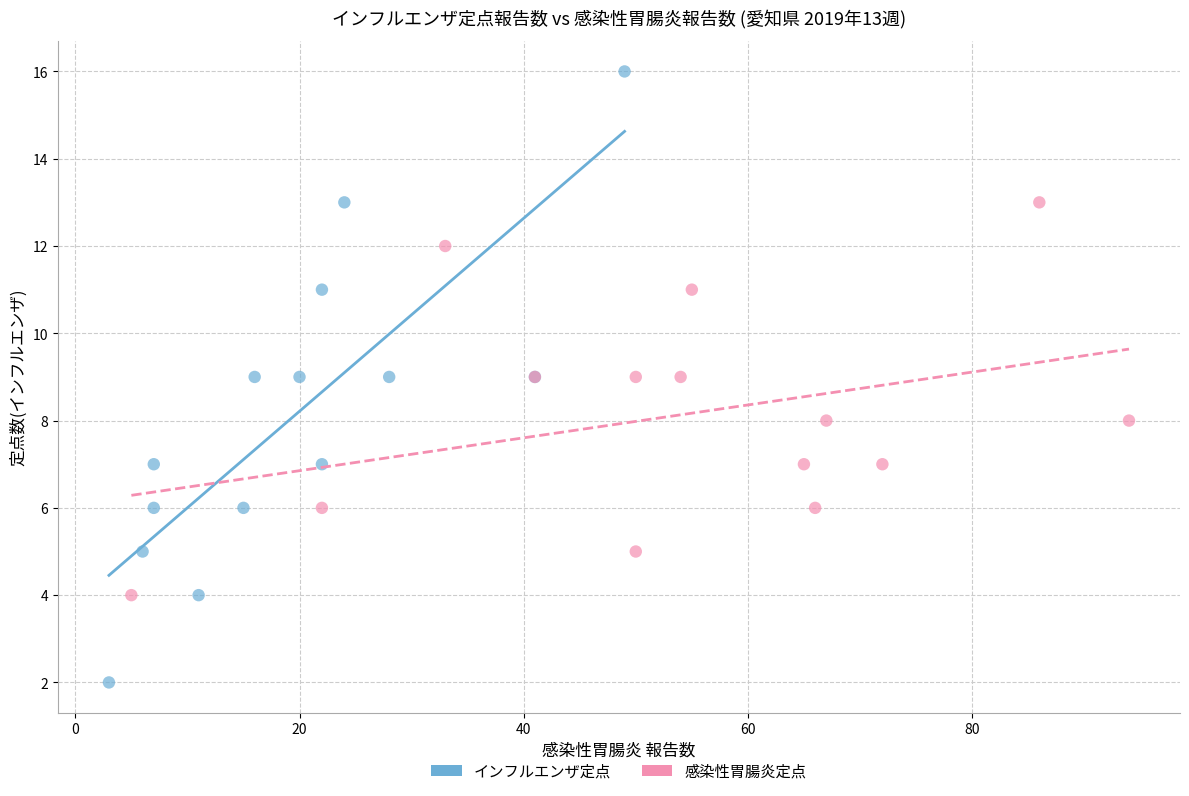

Which series contains the lowest Y value?

インフルエンザ定点